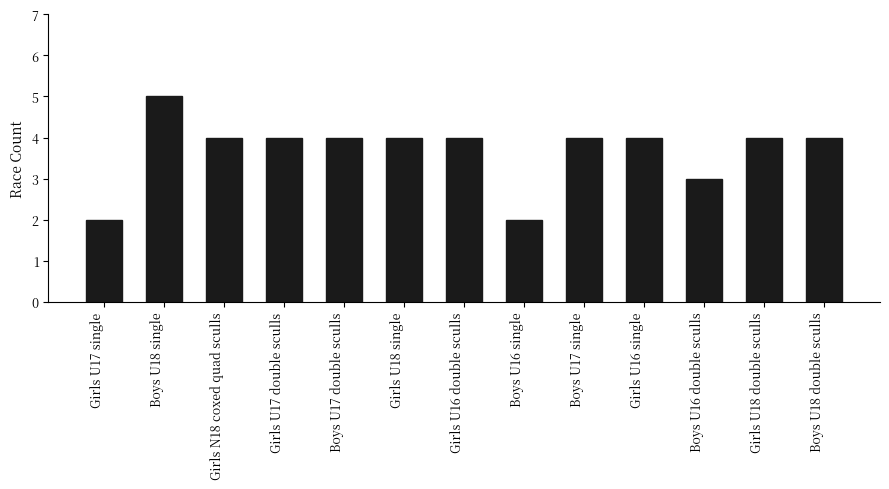

What is the smallest value displayed?

2